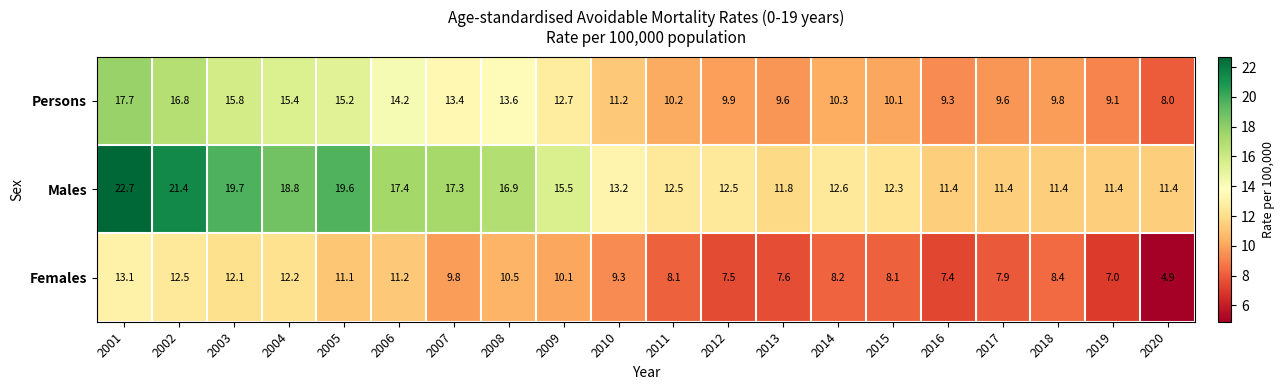

What is the difference between the maximum and minimum values in the Males series?

11.3